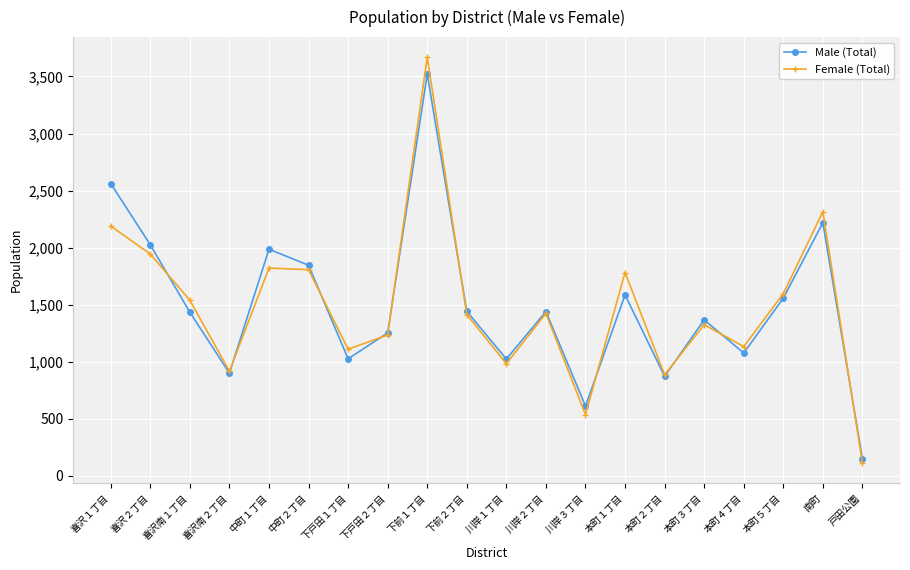

True or false: Female (Total) has a value of 1807 at 中町２丁目.

True